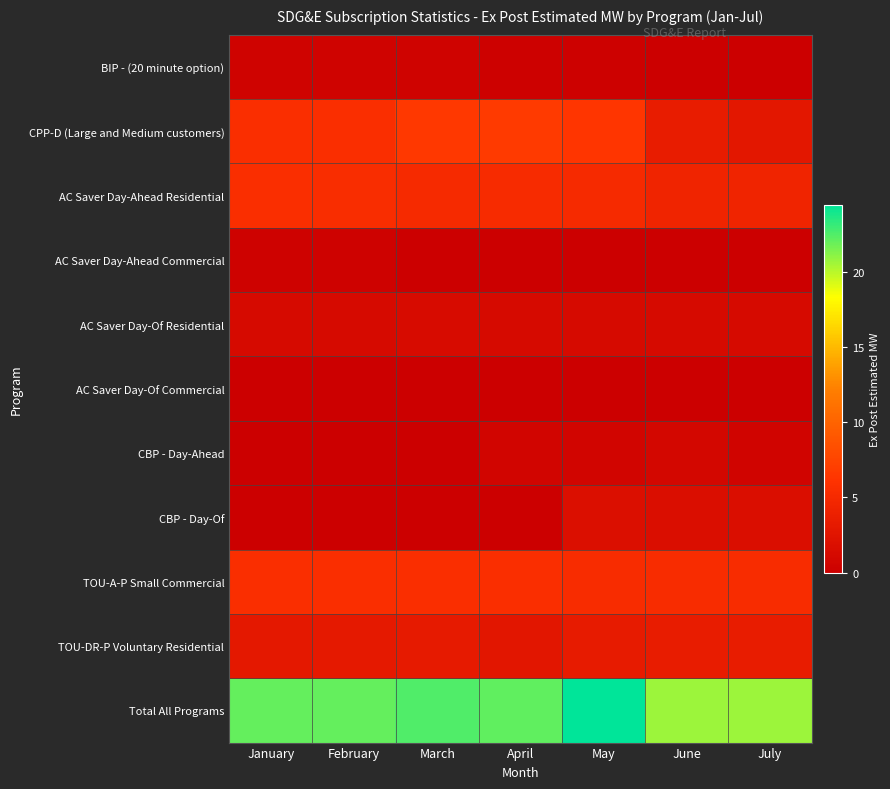

Reading left to right, what are all the values shown in this chart?

BIP - (20 minute option): January=0.4	February=0.4	March=0.4	April=0.2	May=0.2	June=0.1	July=0.1
CPP-D (Large and Medium customers): January=5.6	February=5.6	March=6.6	April=6.8	May=6.4	June=3.4	July=2.8
AC Saver Day-Ahead Residential: January=5.6	February=5.5	March=5.1	April=5.2	May=5.1	June=4.4	July=4.5
AC Saver Day-Ahead Commercial: January=0.3	February=0.3	March=0.1	April=0.1	May=0.1	June=0.1	July=0.1
AC Saver Day-Of Residential: January=1.3	February=1.3	March=1.4	April=1.3	May=1.3	June=1.3	July=1.3
AC Saver Day-Of Commercial: January=0.1	February=0.1	March=0.1	April=0.1	May=0.1	June=0.1	July=0.1
CBP - Day-Ahead: January=0.0	February=0.0	March=0.0	April=0.7	May=0.7	June=0.9	July=0.6
CBP - Day-Of: January=0.0	February=0.0	March=0.0	April=0.0	May=1.8	June=1.7	July=1.8
TOU-A-P Small Commercial: January=5.6	February=5.6	March=5.6	April=5.6	May=5.3	June=5.3	July=5.3
TOU-DR-P Voluntary Residential: January=3.0	February=3.1	March=3.2	April=2.7	May=3.3	June=3.4	July=3.4
Total All Programs: January=22.0	February=22.1	March=22.5	April=22.1	May=24.5	June=20.7	July=20.7